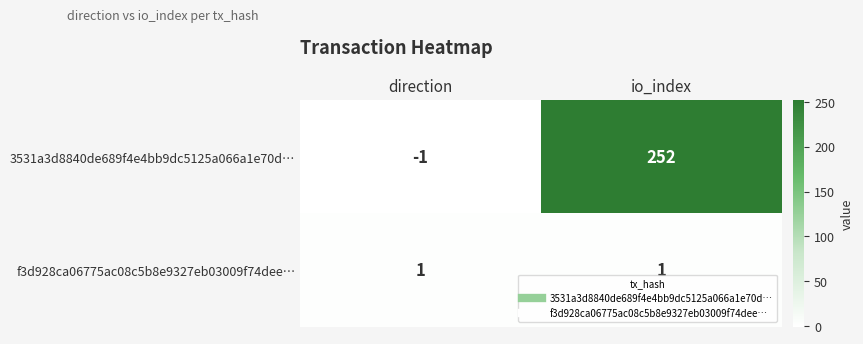

List the series in order of their peak value, lowest first.

f3d928ca06775ac08c5b8e9327eb03009f74dee…, 3531a3d8840de689f4e4bb9dc5125a066a1e70d…